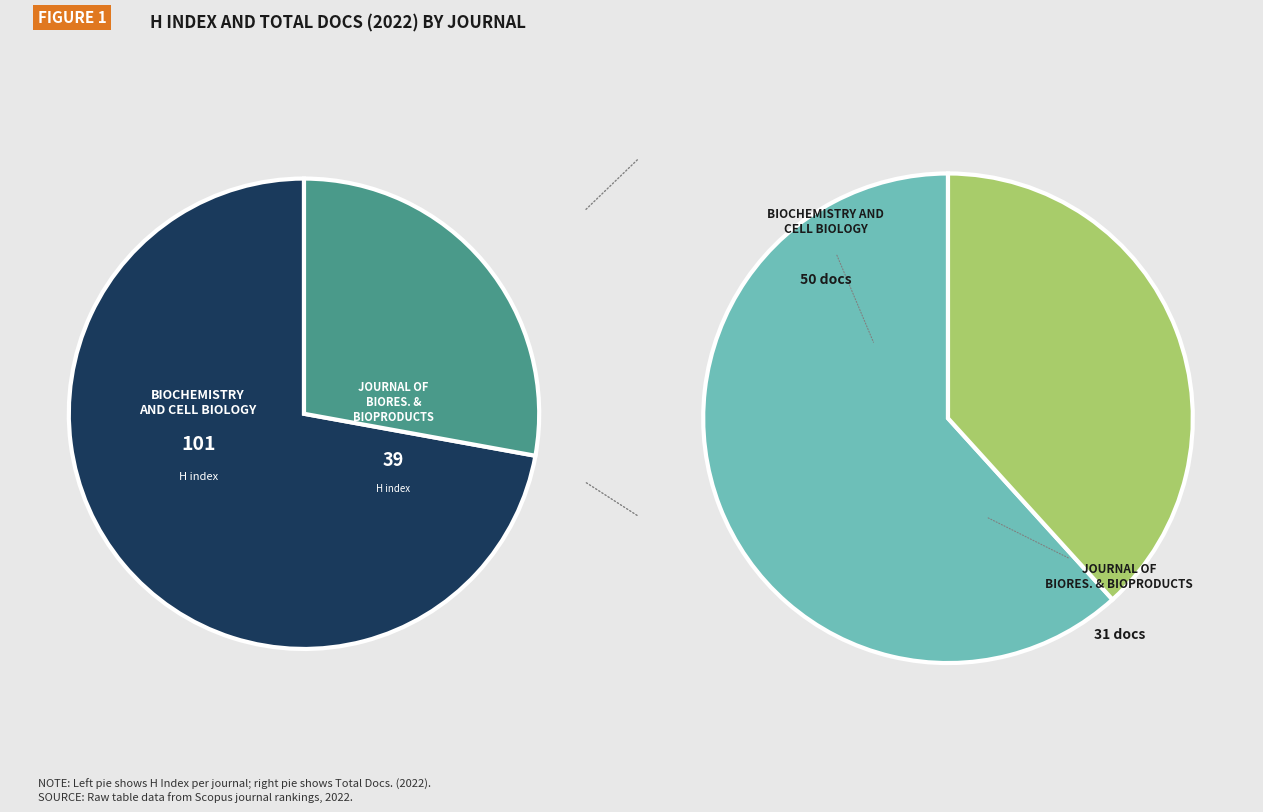

Which slice represents more than half of the pie?

Biochemistry and Cell Biology